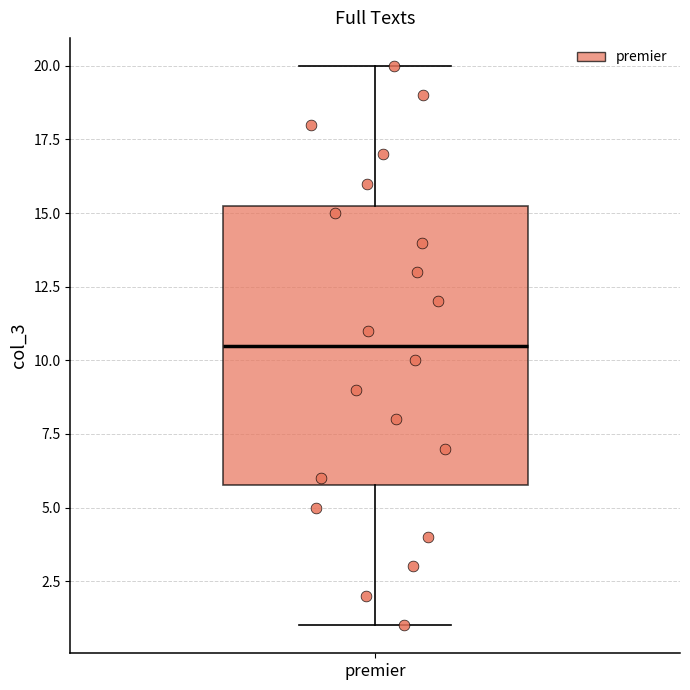

Read this box plot against the y-axis: the position of the median line, the range covered by the box, and the ends of both whiskers. The values are not printed on the chart, so give them approximately, as read against the axis.

median 10.5, box 6.0 to 15.5, whiskers 1.0 to 20.0